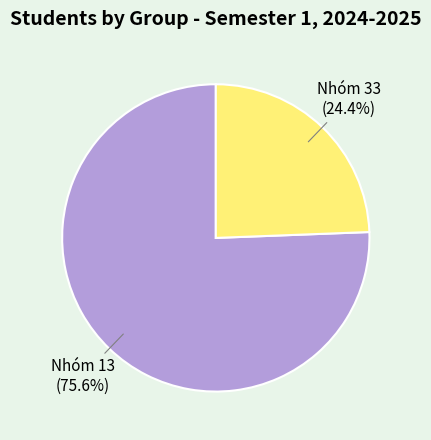

Which has a higher value, Nhóm 13 or Nhóm 33?

Nhóm 13